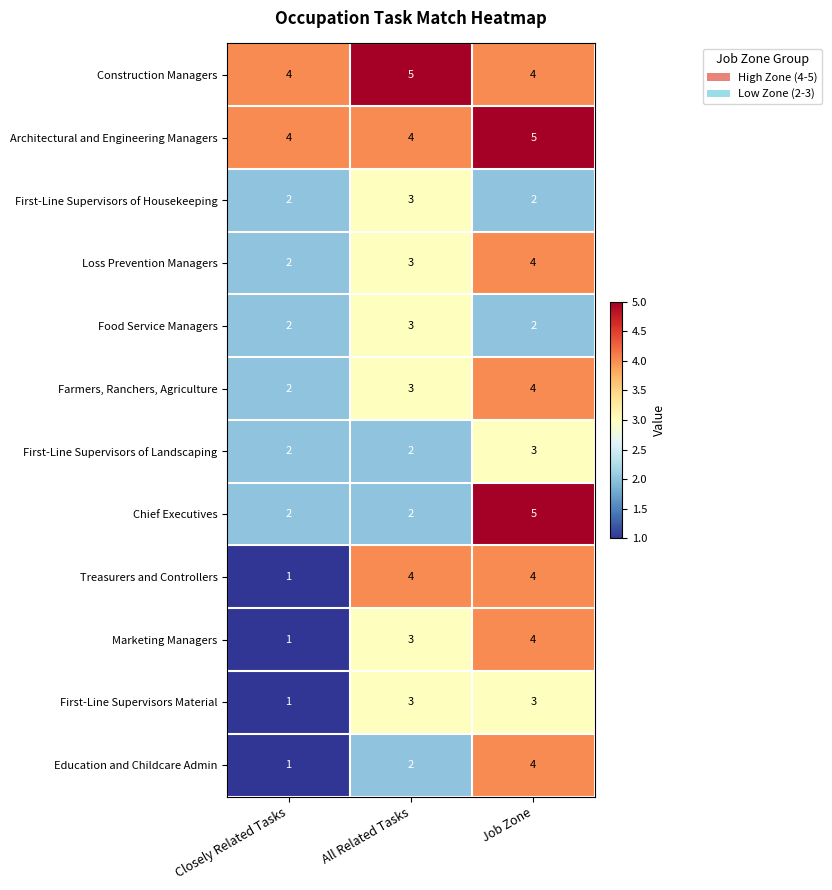

True or false: Farmers, Ranchers, Agriculture has a value of 2 at Closely Related Tasks.

True